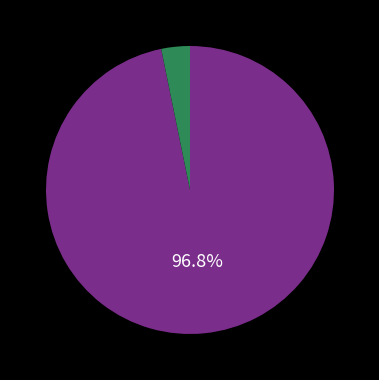

Is there a majority slice in this chart?

Yes